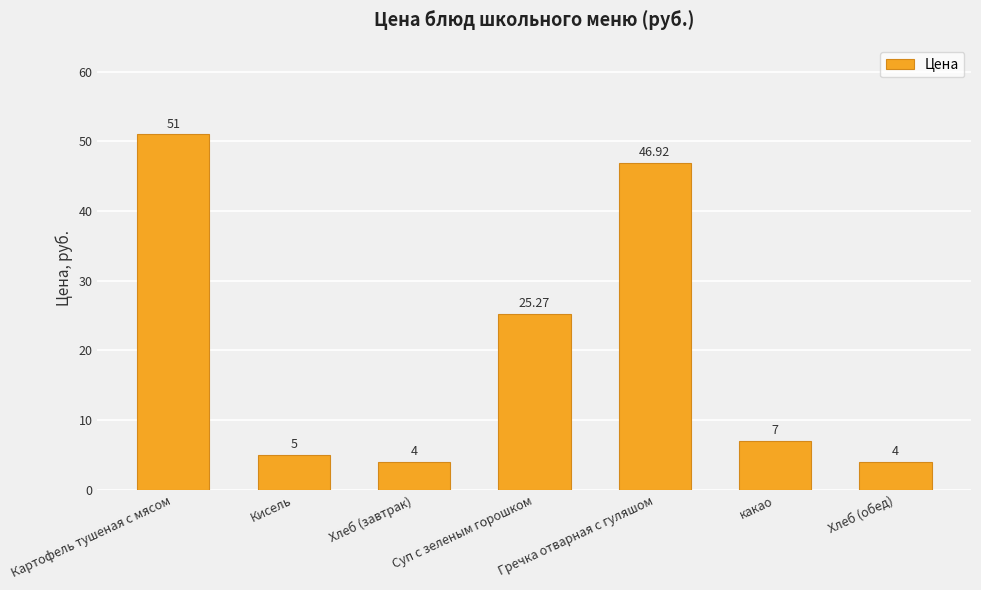

What is the sum of the values at Суп с зеленым горошком and Гречка отварная с гуляшом?

72.2